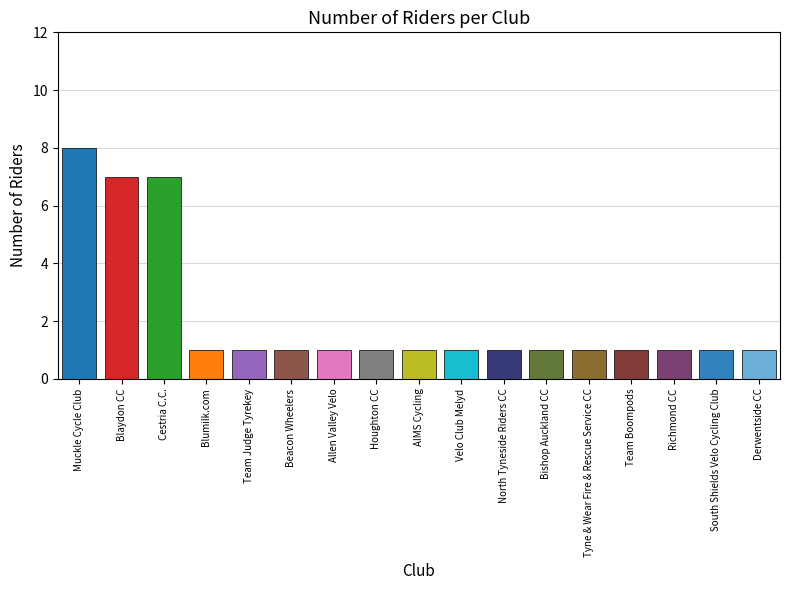

What is the difference between the maximum and minimum values?

7